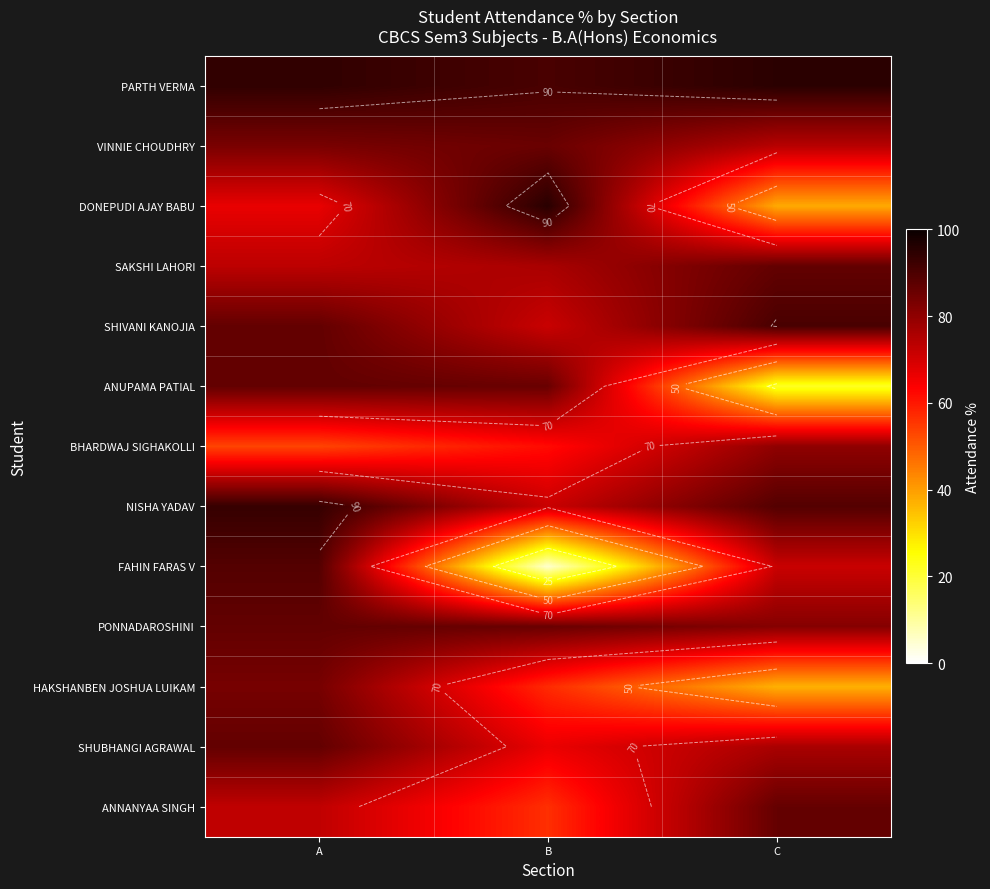

What is the difference between the SAKSHI LAHORI values at A and B?

2.9